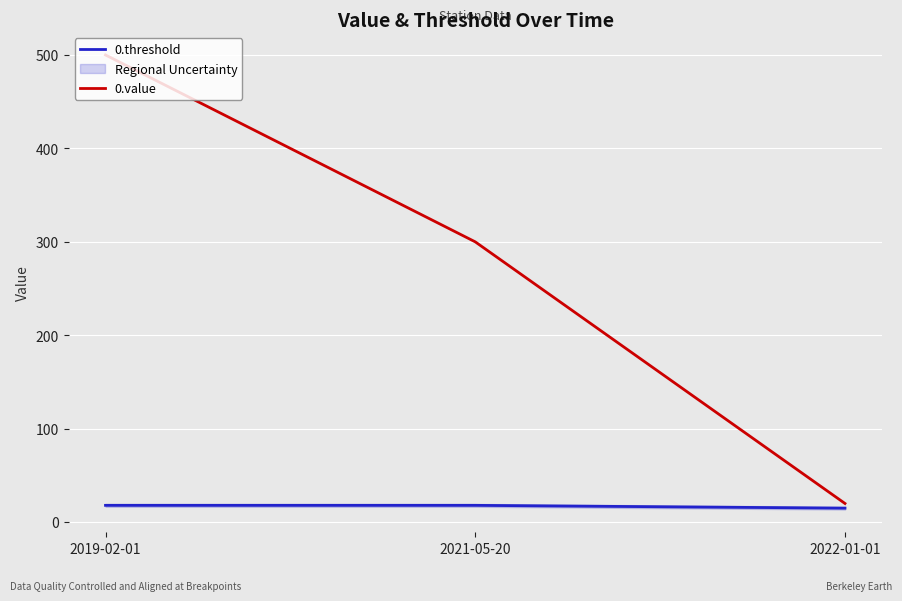

What is the label of the 3rd point from the right?

2019-02-01